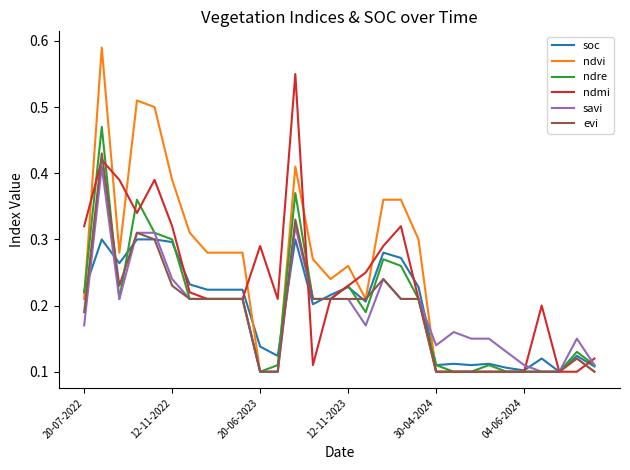

Which series has the widest spread of values?

ndvi